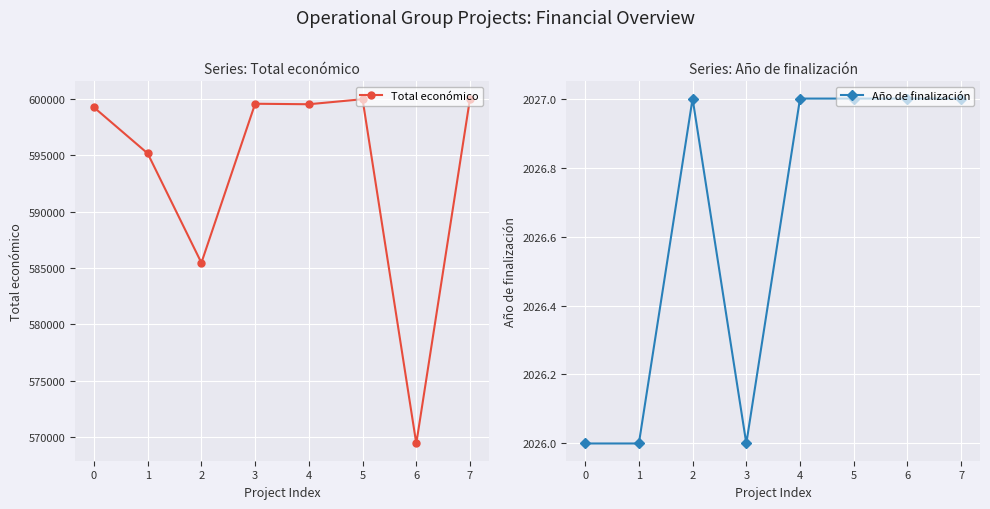

How many values in the Año de finalización series are below 2027?

3